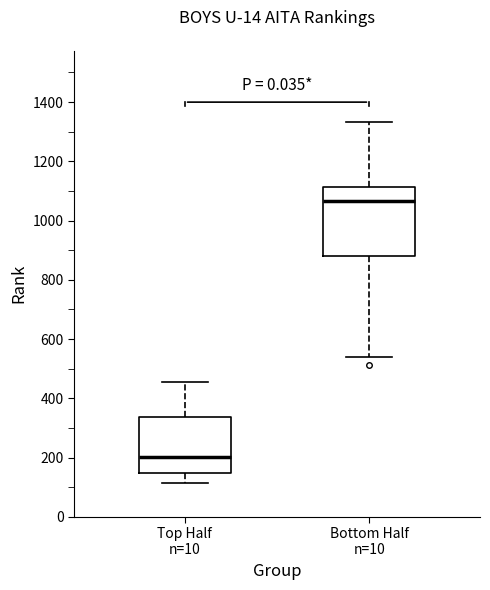

Reading left to right, read every box against the y-axis: the position of its median line, the range the box covers, and the ends of its whiskers. The values are not printed on the chart, so give them approximately, as read against the axis.

Top Half n=10: median 200, box 140 to 340, whiskers 120 to 460
Bottom Half n=10: median 1060, box 880 to 1120, whiskers 540 to 1340